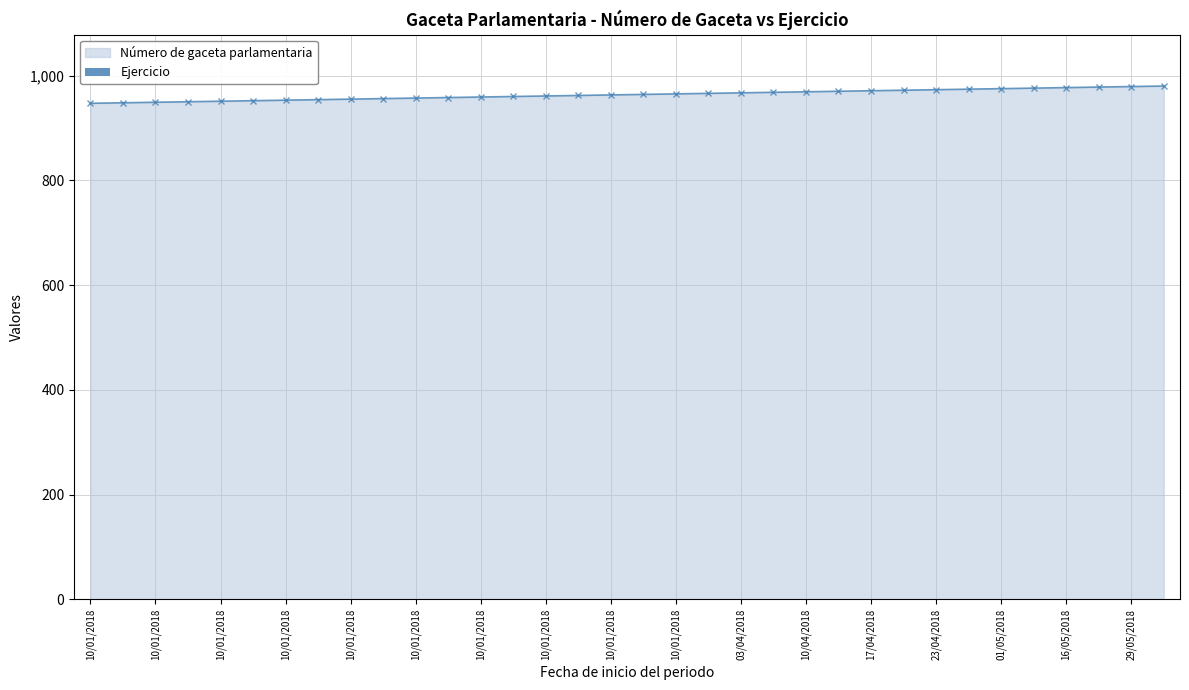

What is the ratio of the value at 10/01/2018 to the value at 17/04/2018?

1.0